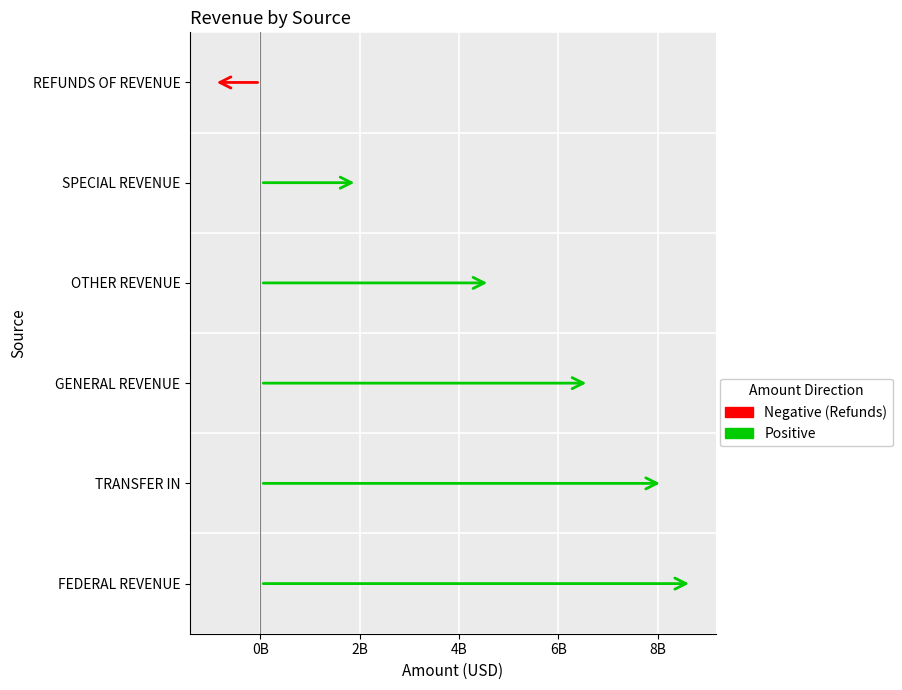

Is it true that the value at SPECIAL REVENUE is 1948984931.4?

True